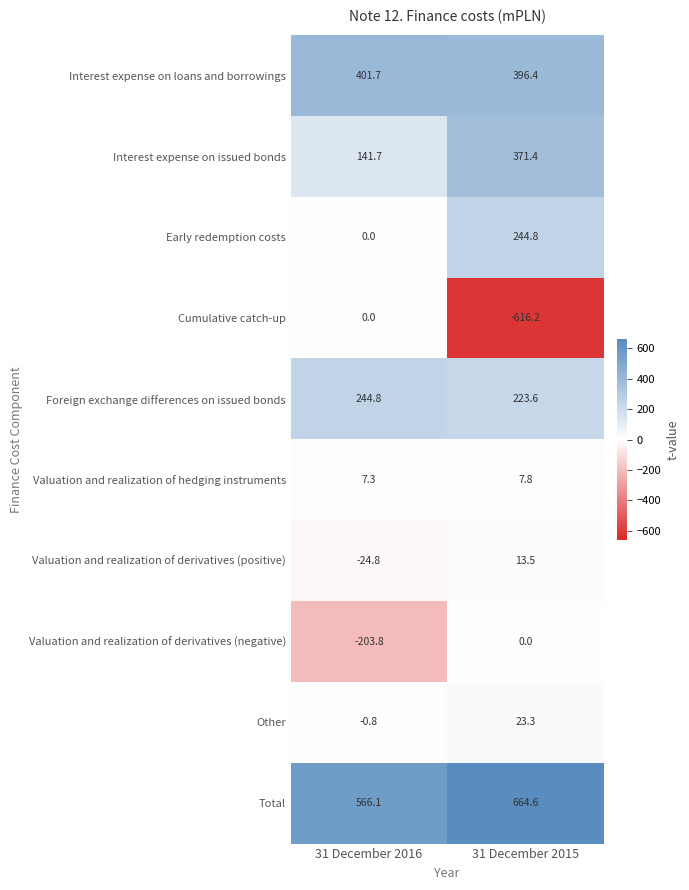

What is the sum of all Other values?

22.5